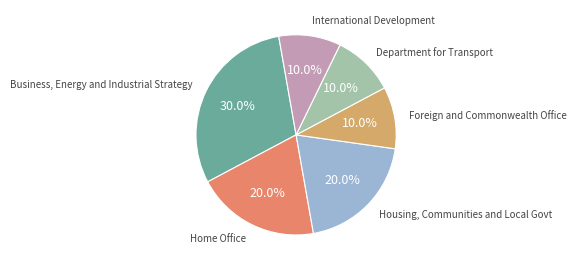

Do Department for Transport and International Development together represent more than half of the pie?

No